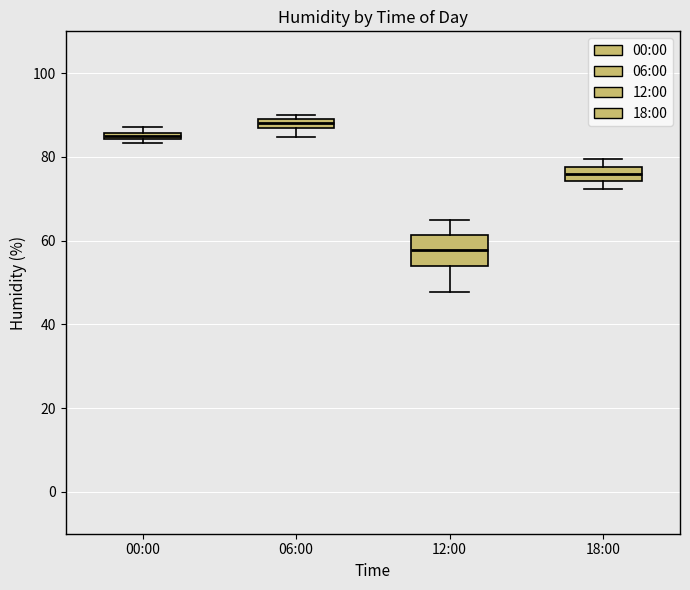

Which box has the lowest median line?

12:00